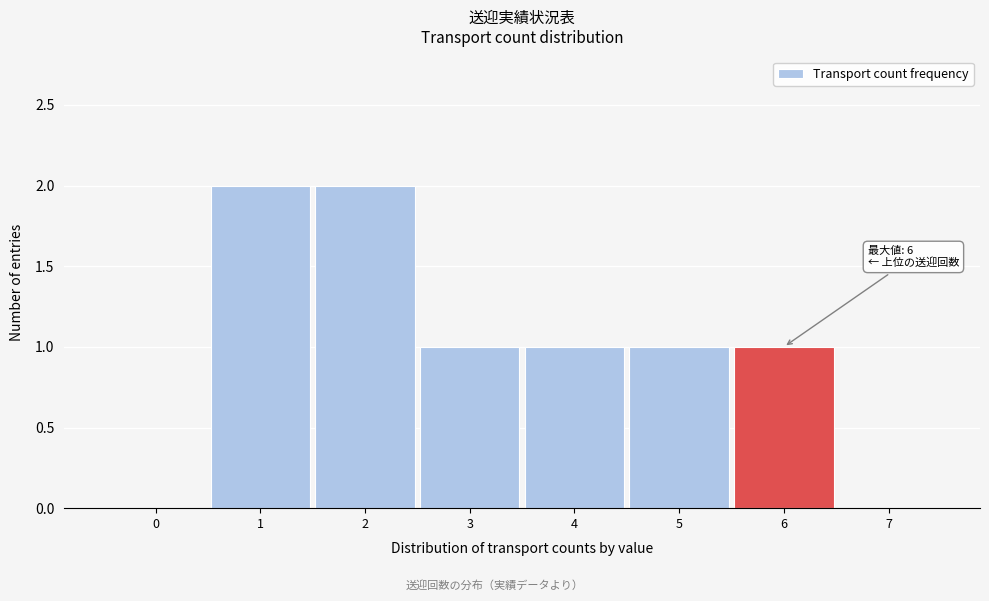

Reading left to right, what are all the values shown in this chart?

0=0	1=2	2=2	3=1	4=1	5=1	6=1	7=0